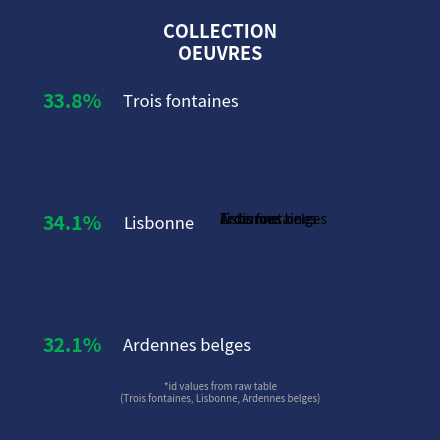

Is it true that Ardennes belges is 39% of the pie?

False